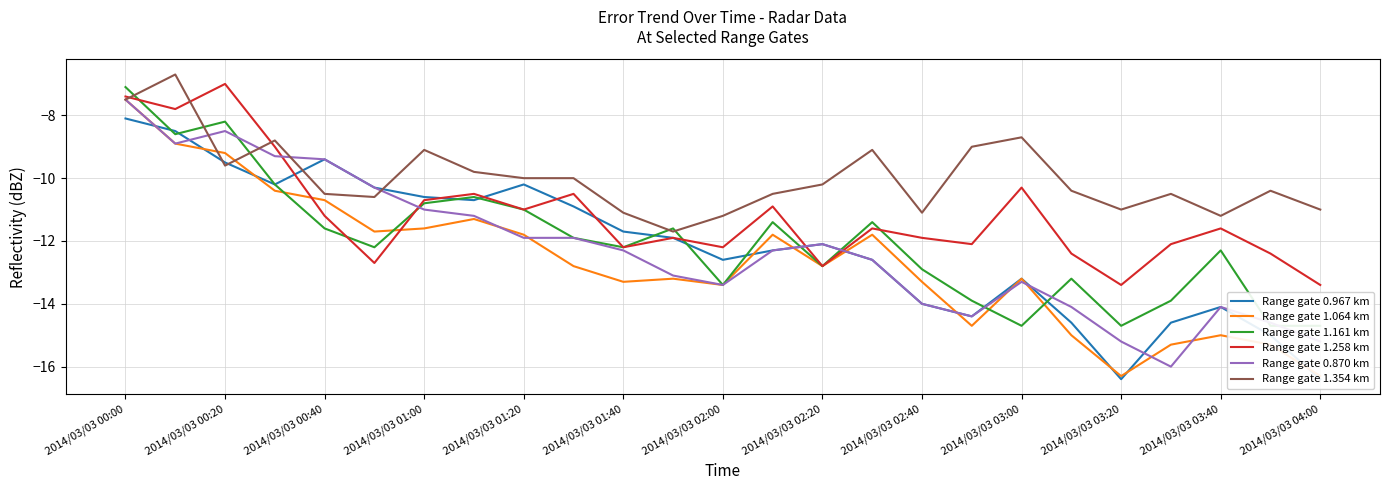

Is it true that Range gate 0.870 km equals -7.5 at 2014/03/03 00:00?

True